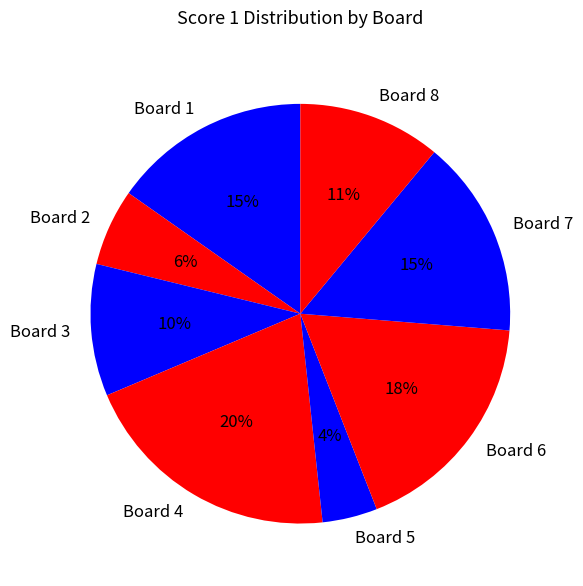

Count the number of slices in the pie.

8